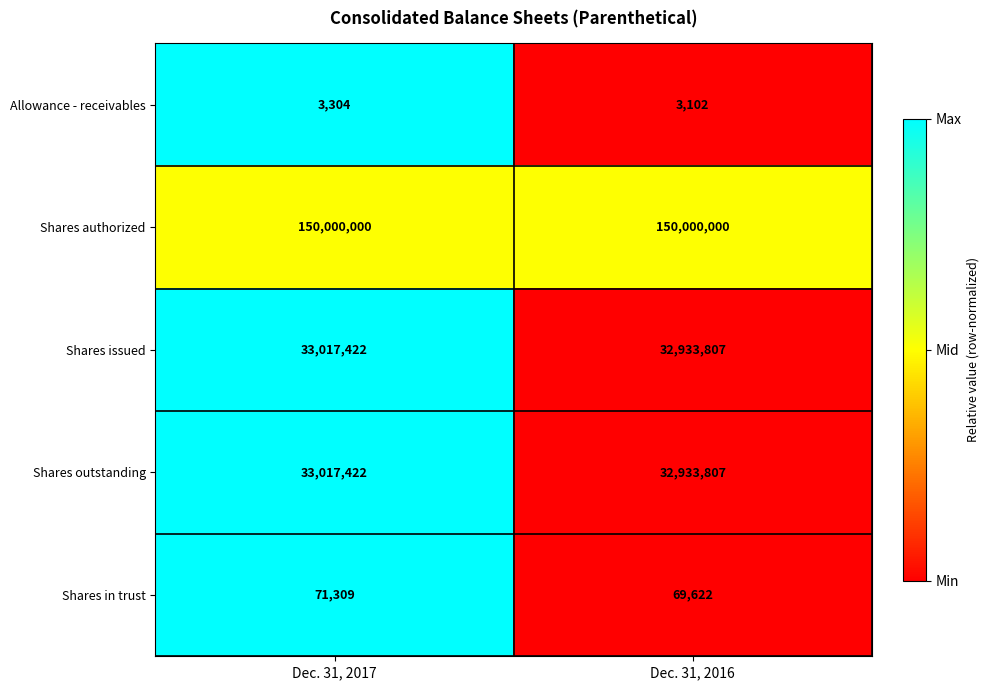

What is the sum of the Shares issued values at Dec. 31, 2016 and Dec. 31, 2017?

65951229